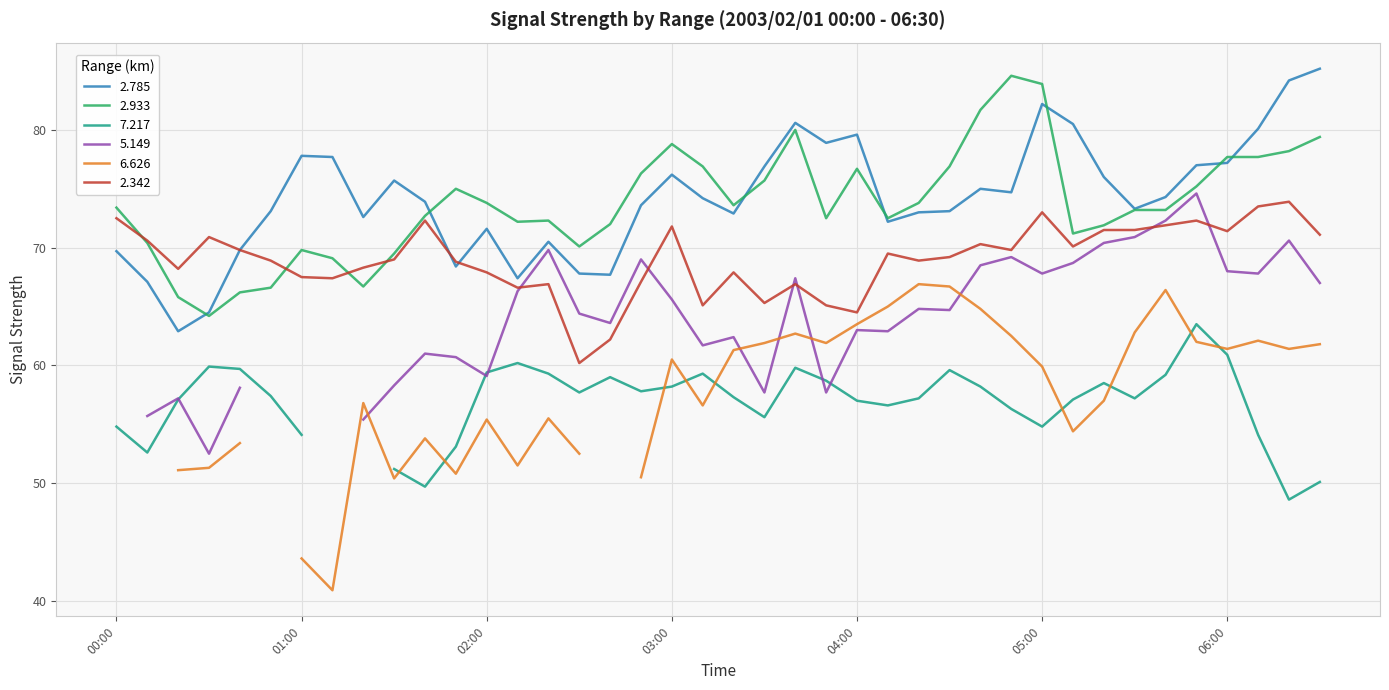

The value of 2.933 at 2003/02/01 03:10 is 36.0. True or false?

False